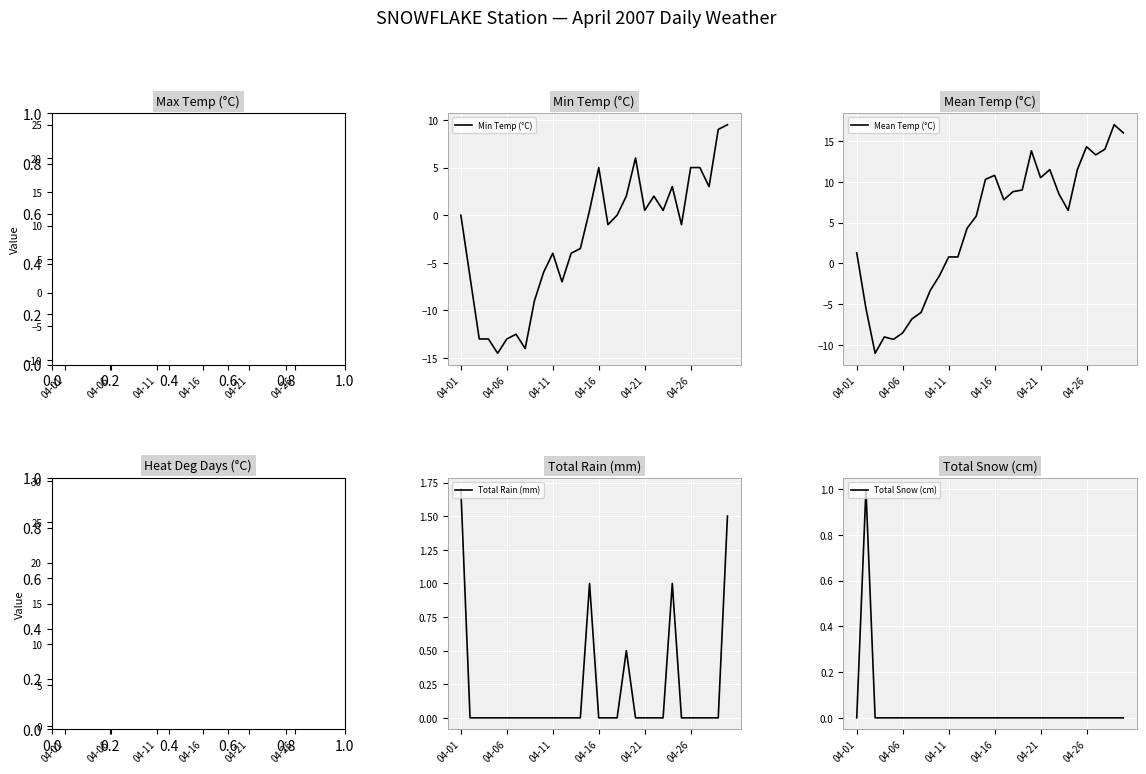

Is it true that Min Temp (°C) equals 0.5 at 04-21?

True